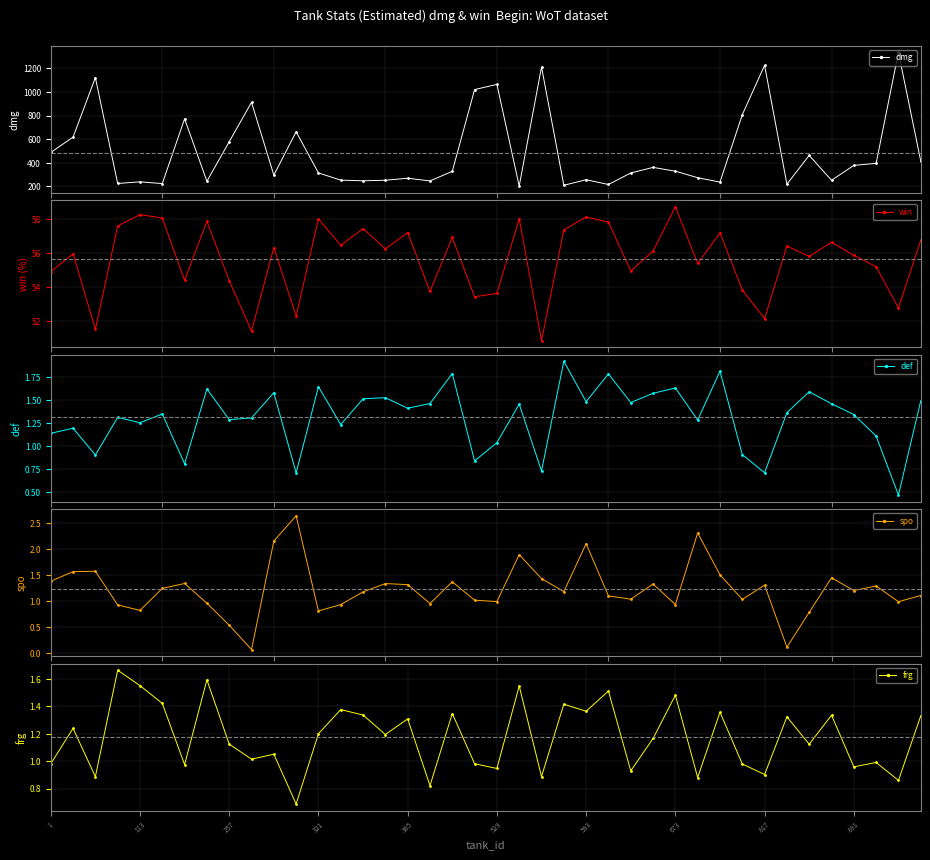

Between 33 and 21, which is larger?

33